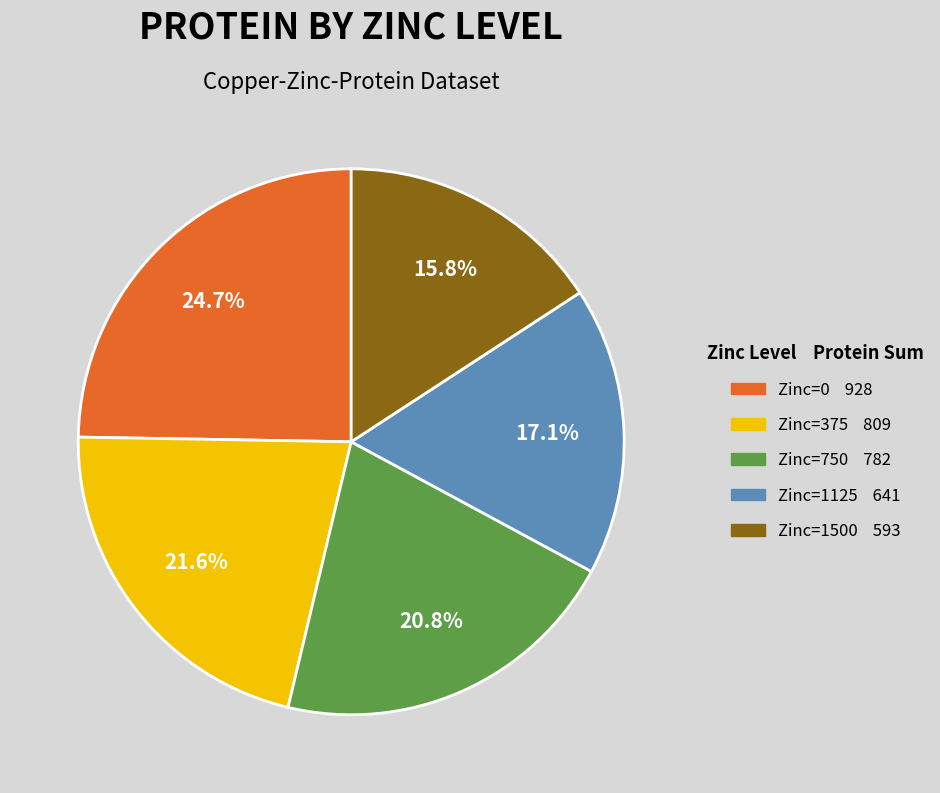

Is there a majority slice in this chart?

No